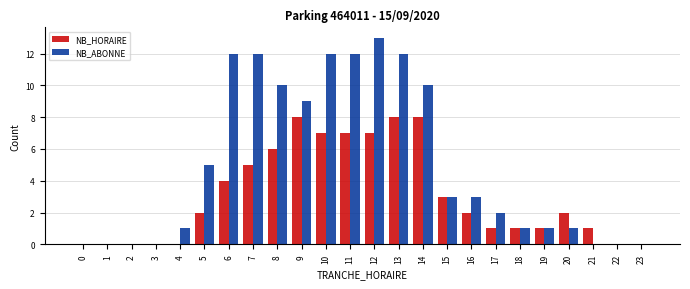

Which series has the largest total across all categories?

NB_ABONNE